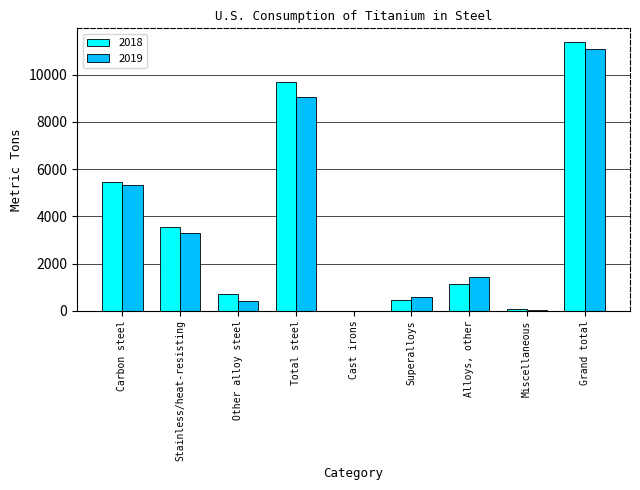

Which category has the highest value in the 2019 series?

Grand total